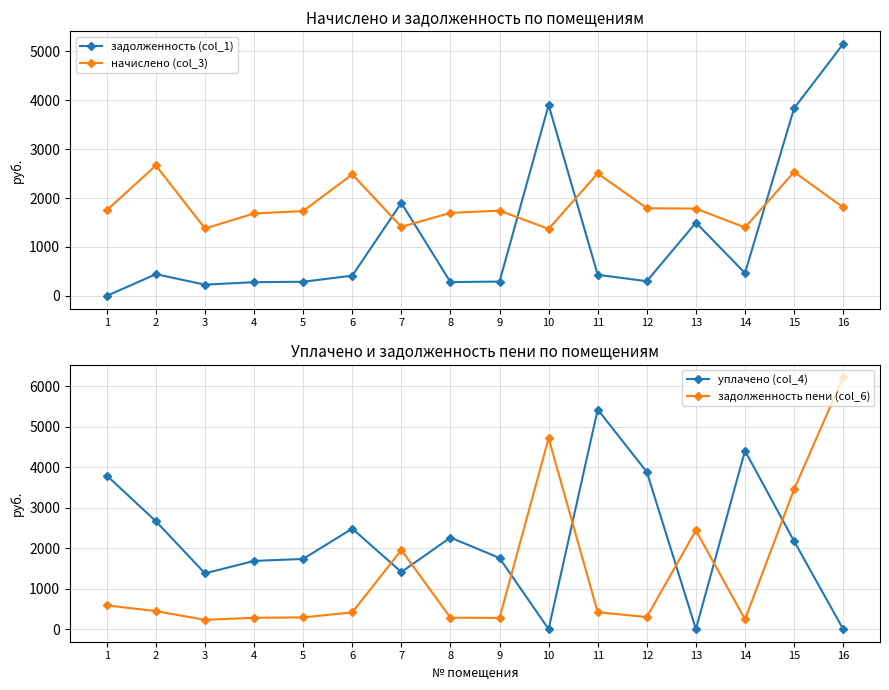

What value does the уплачено (col_4) series have at 3?

1378.6